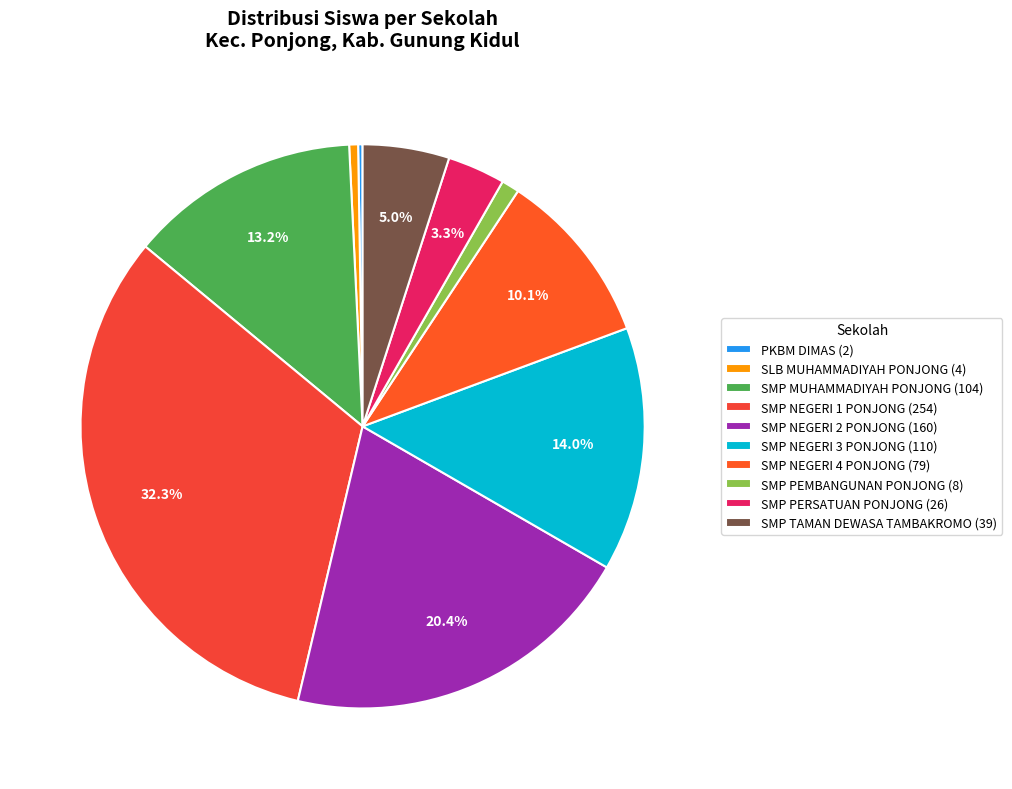

What percentage is the SMP PERSATUAN PONJONG slice, to the nearest percent?

3%